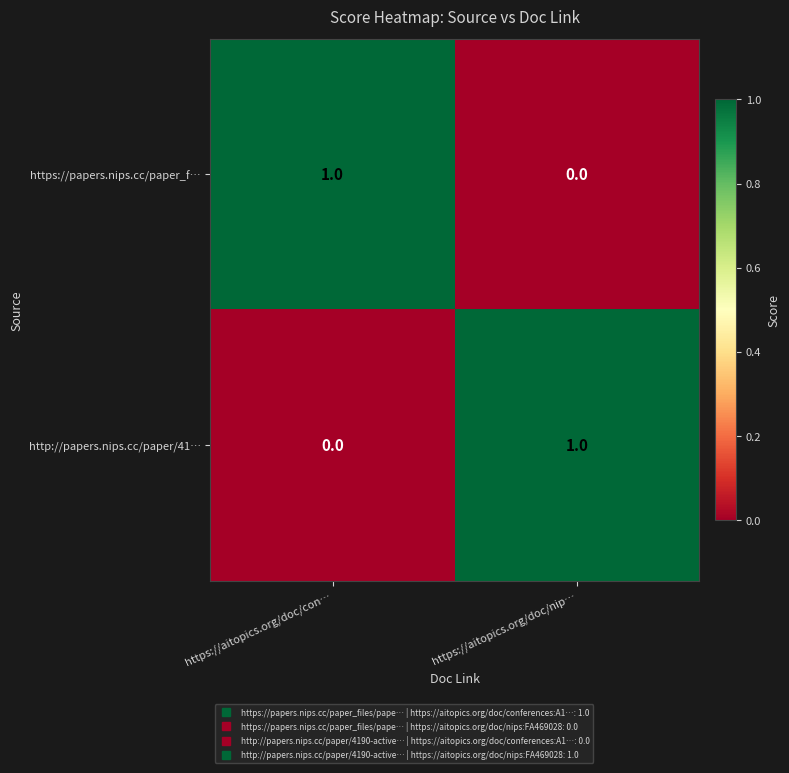

At which label is https://papers.nips.cc/paper_f… closest to 0?

https://aitopics.org/doc/nip…